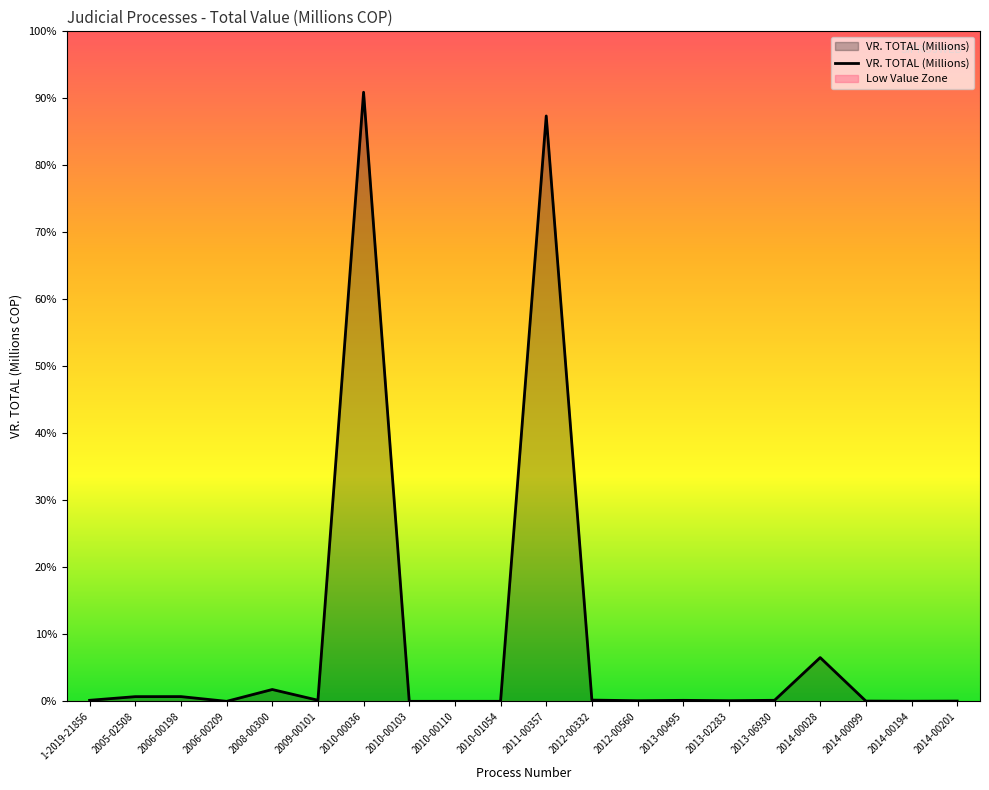

What is the difference between the maximum and minimum values?

50582.7